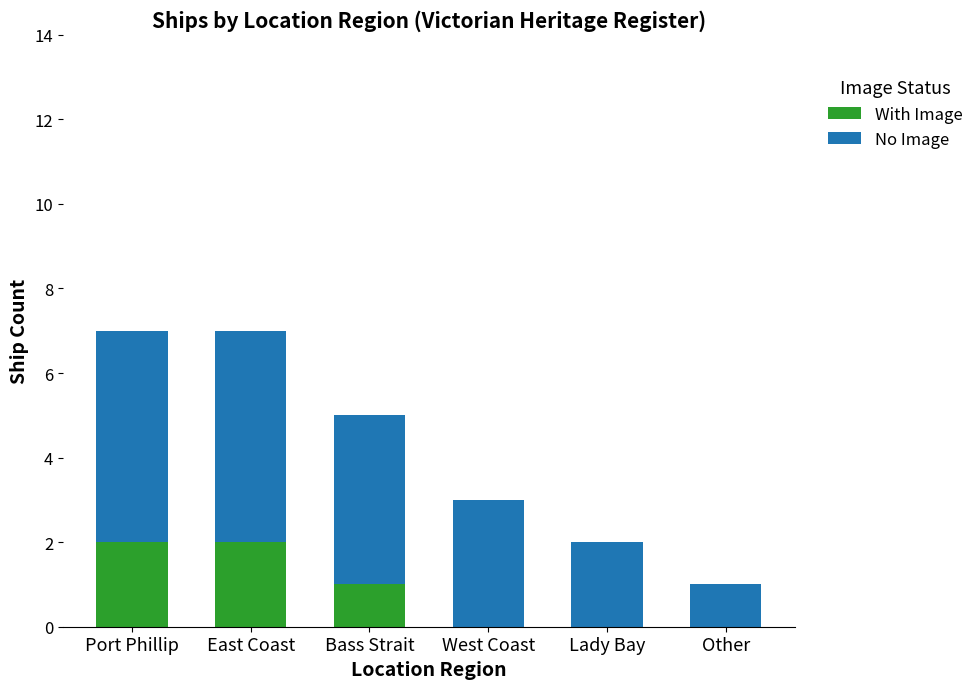

Count the number of categories in the chart.

6